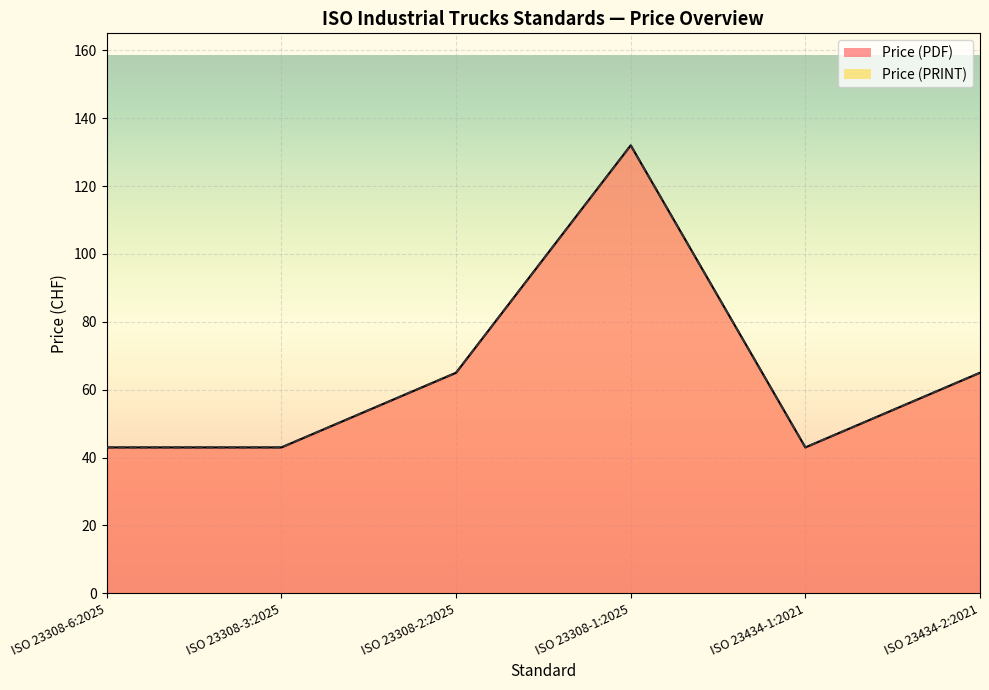

Count the number of categories in the chart.

6